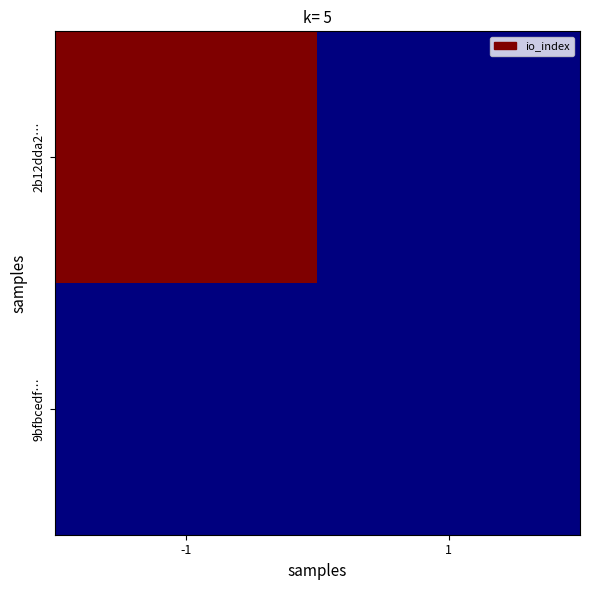

At which category is the sum across all series the highest?

-1